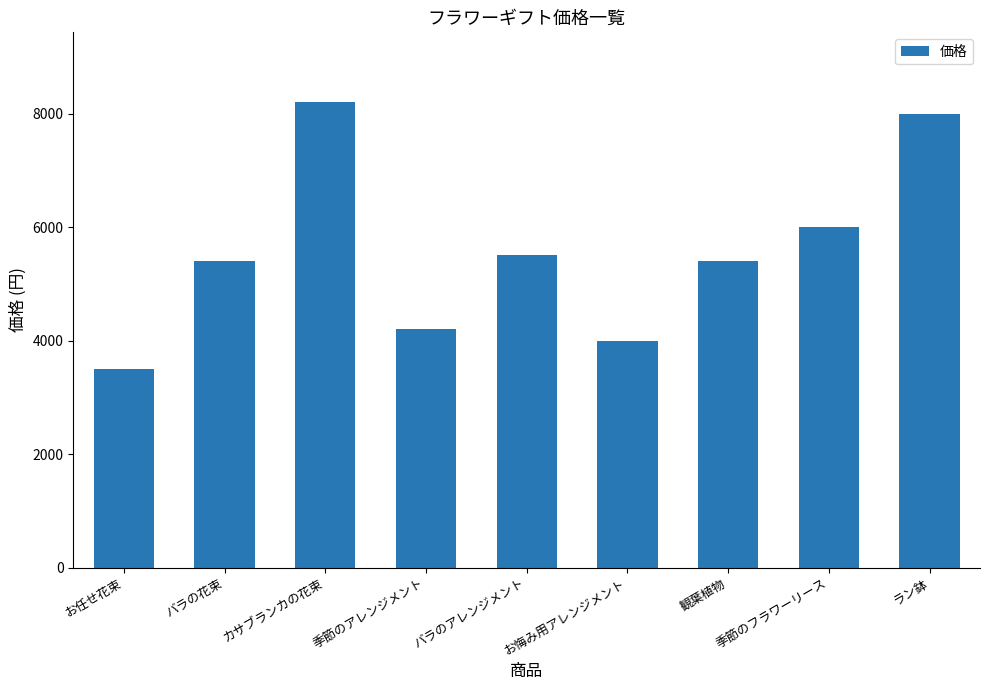

Does the chart contain any negative values?

No